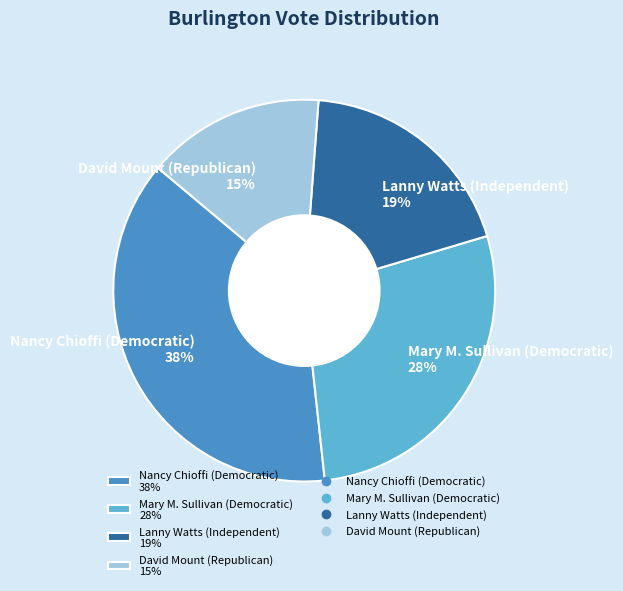

To the nearest percent, what is the difference between the David Mount (Republican) and Lanny Watts (Independent) slice percentages?

4%